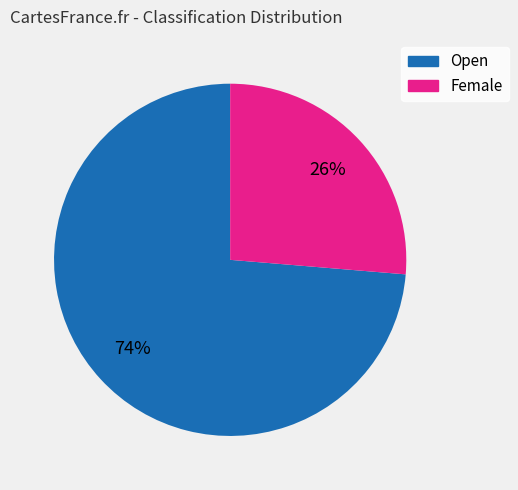

To the nearest percent, what is the average slice percentage?

50%